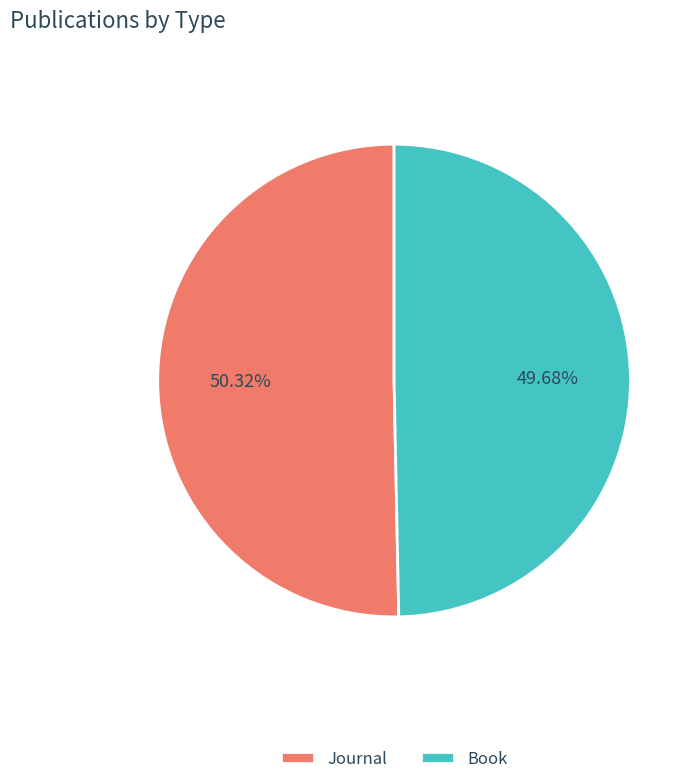

Combined, do Journal and Book account for over 50%?

Yes